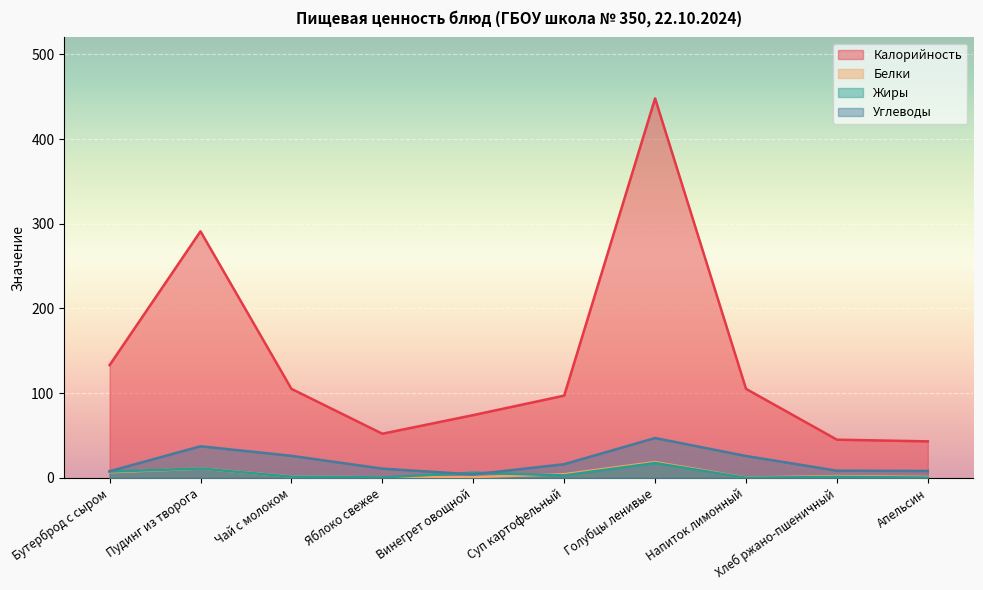

The Белки series shows 18.6 at Голубцы ленивые. True or false?

True